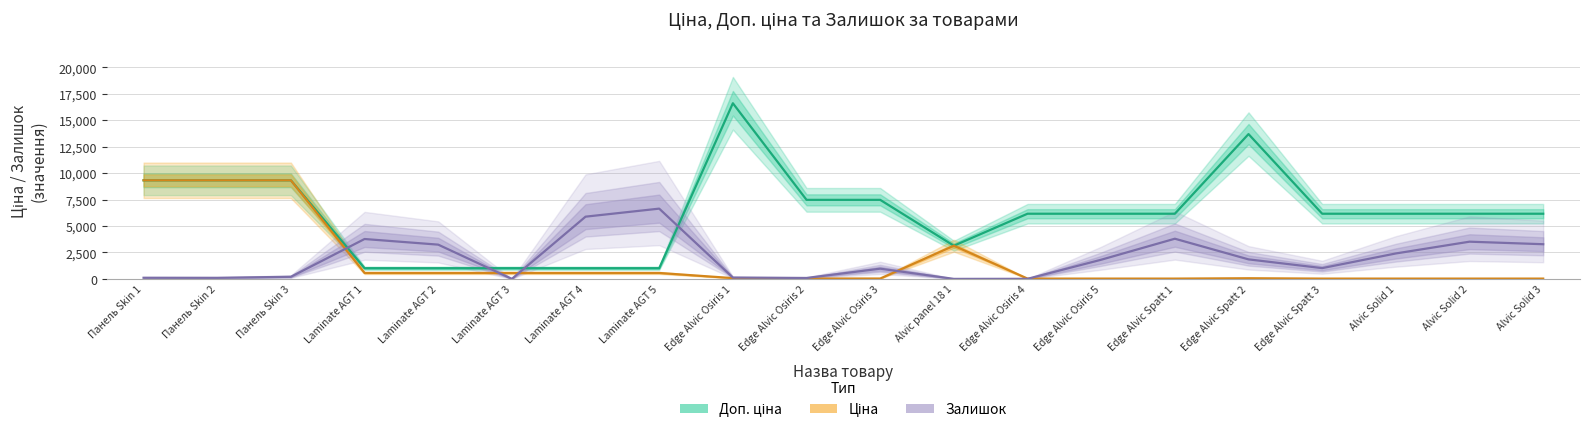

Between Панель Skin 2 and Edge Alvic Spatt 3, which is larger?

Панель Skin 2